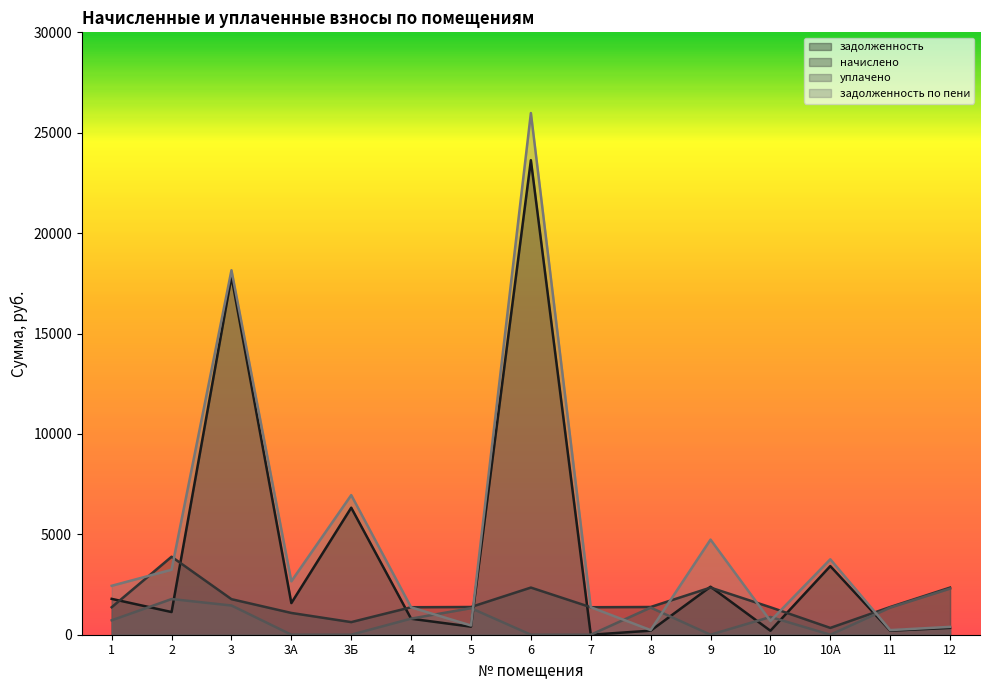

What position from the right is 3?

13